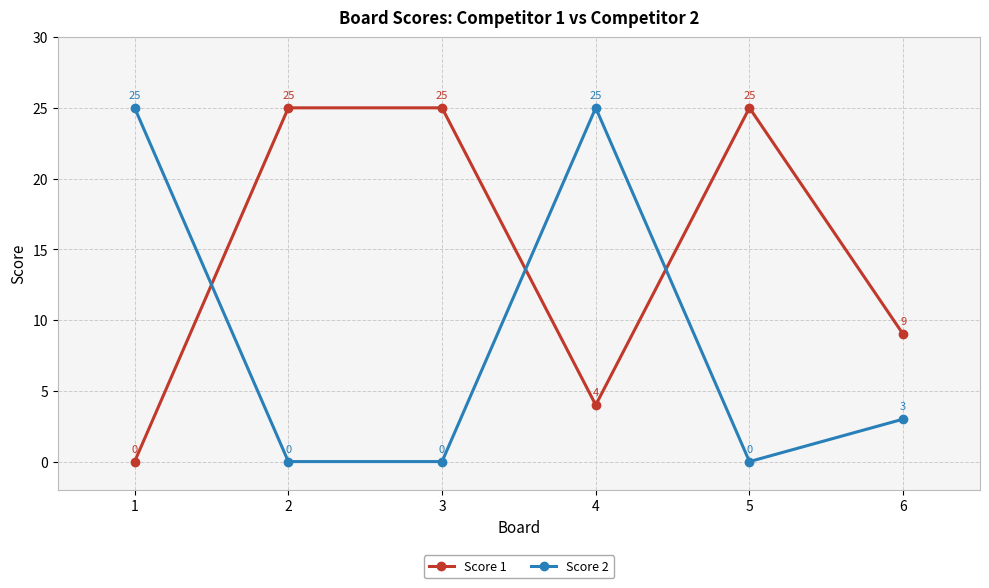

What is the difference between the highest and lowest values at 1?

25